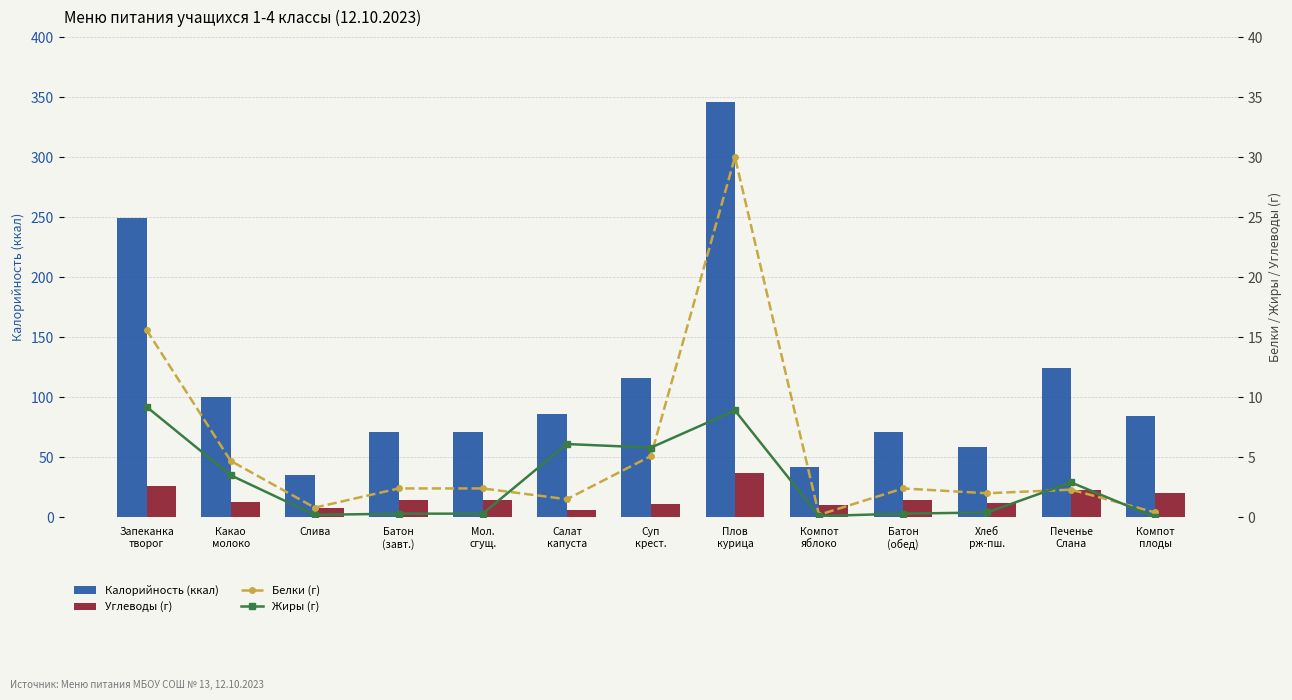

Which series has the largest range (max minus min)?

Калорийность (ккал)